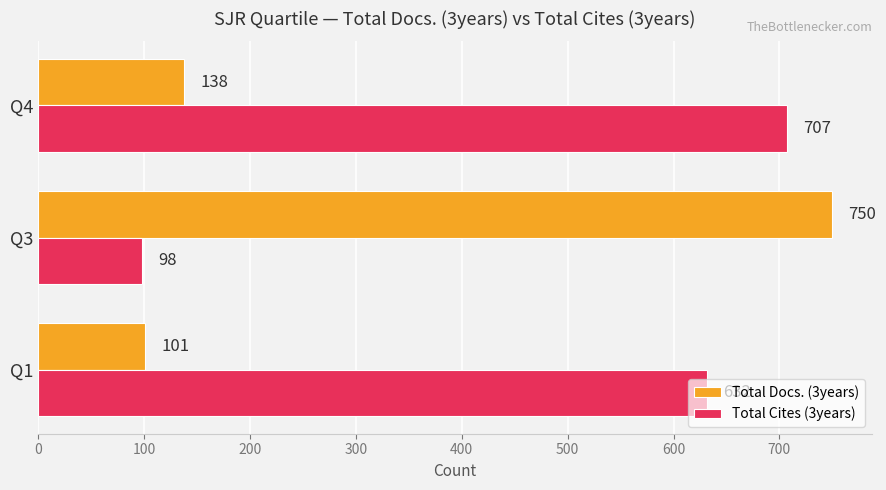

Which category has the lowest value across all series?

Q3